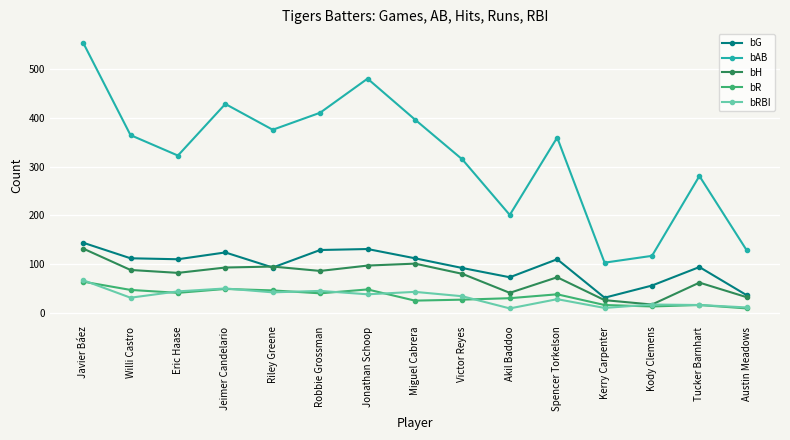

How many values in the bG series are below 110?

7